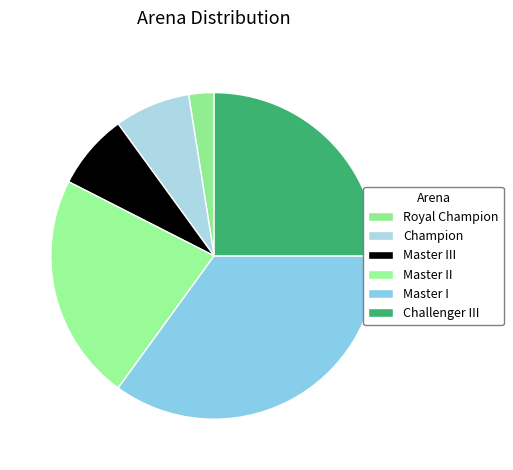

Approximately how many times larger is the value at Master III compared to Master I?

0.2